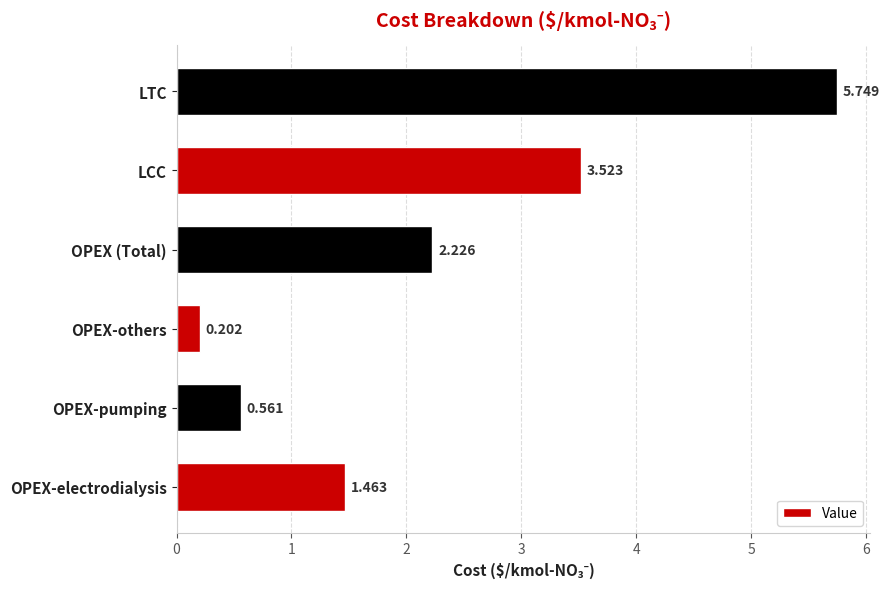

Between LCC and LTC, which is larger?

LTC